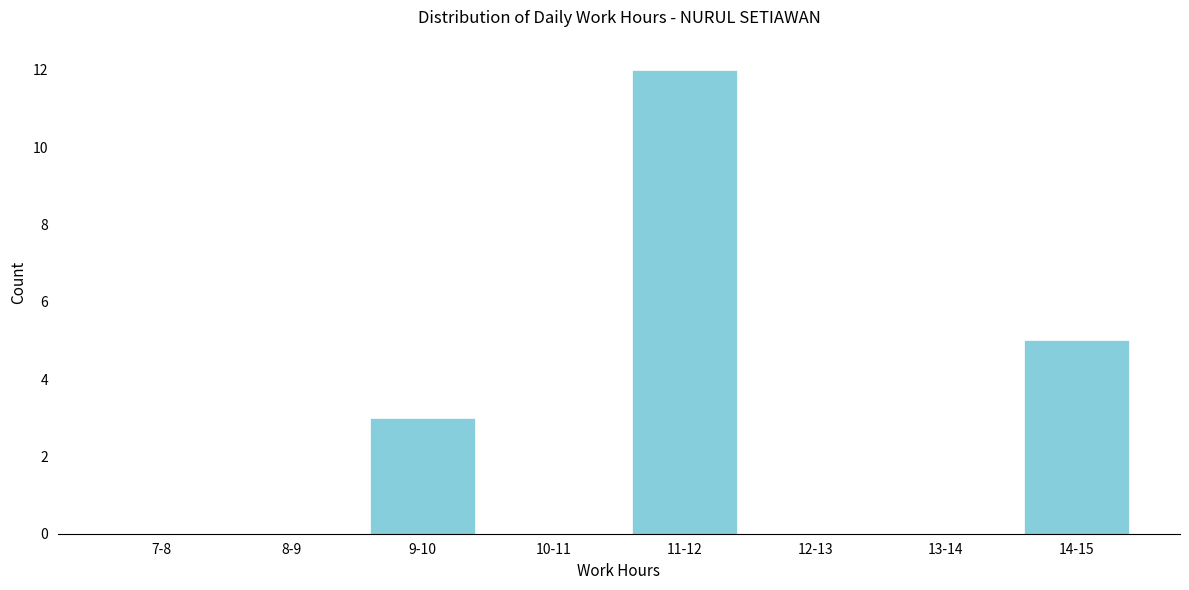

Reading left to right, list all the values displayed in this chart.

7-8=0	8-9=0	9-10=3	10-11=0	11-12=12	12-13=0	13-14=0	14-15=5